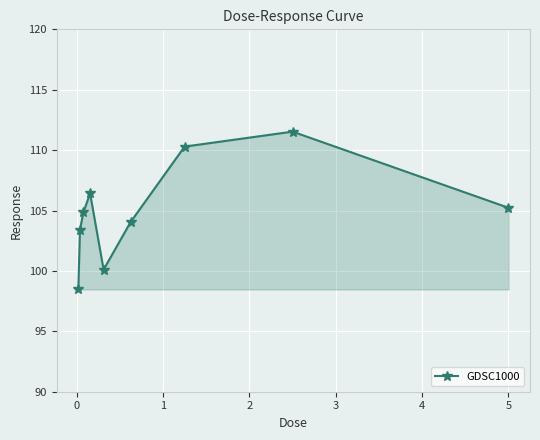

What is the value of the 4th point from the left?

106.4